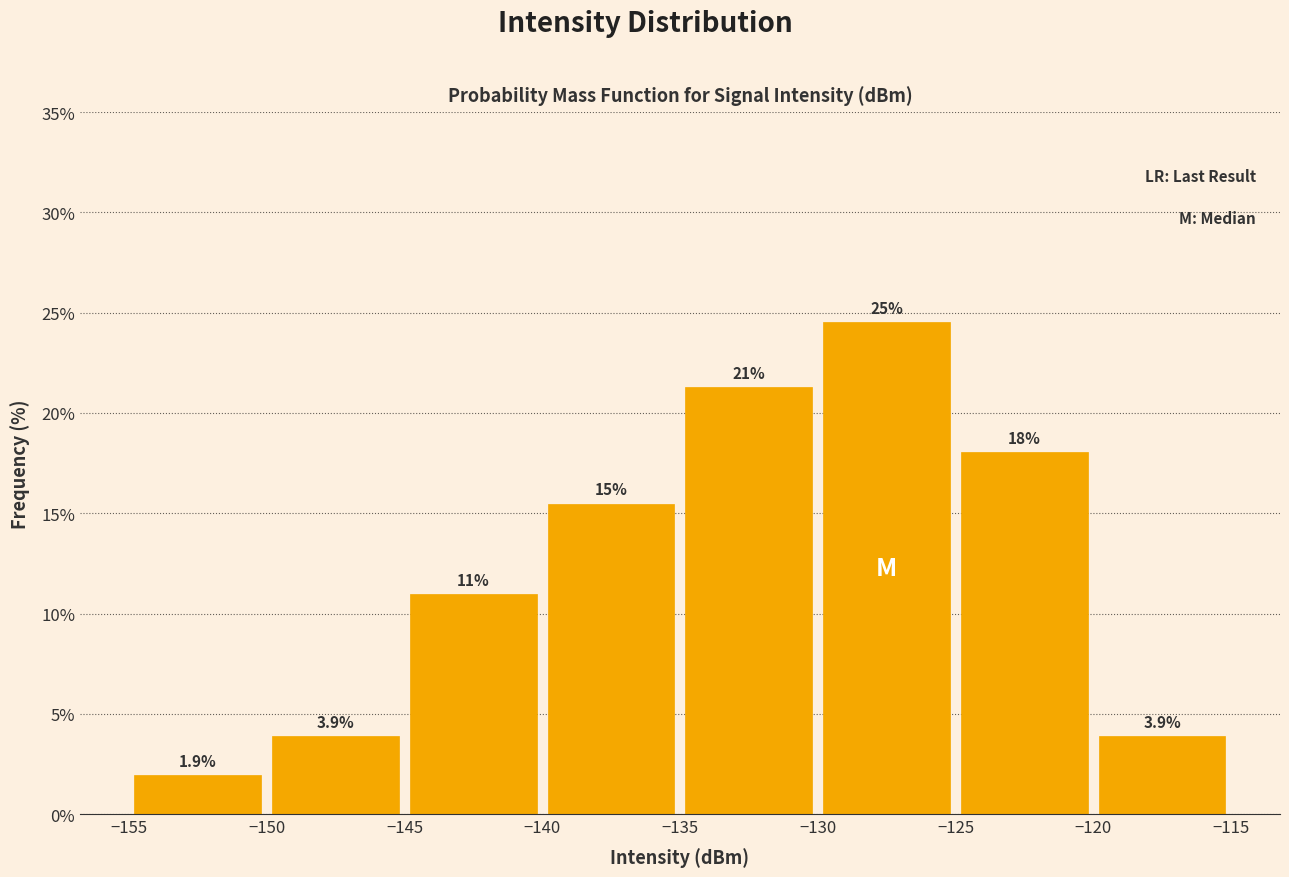

Over which range of the x-axis is the bar tallest?

-130 to -125